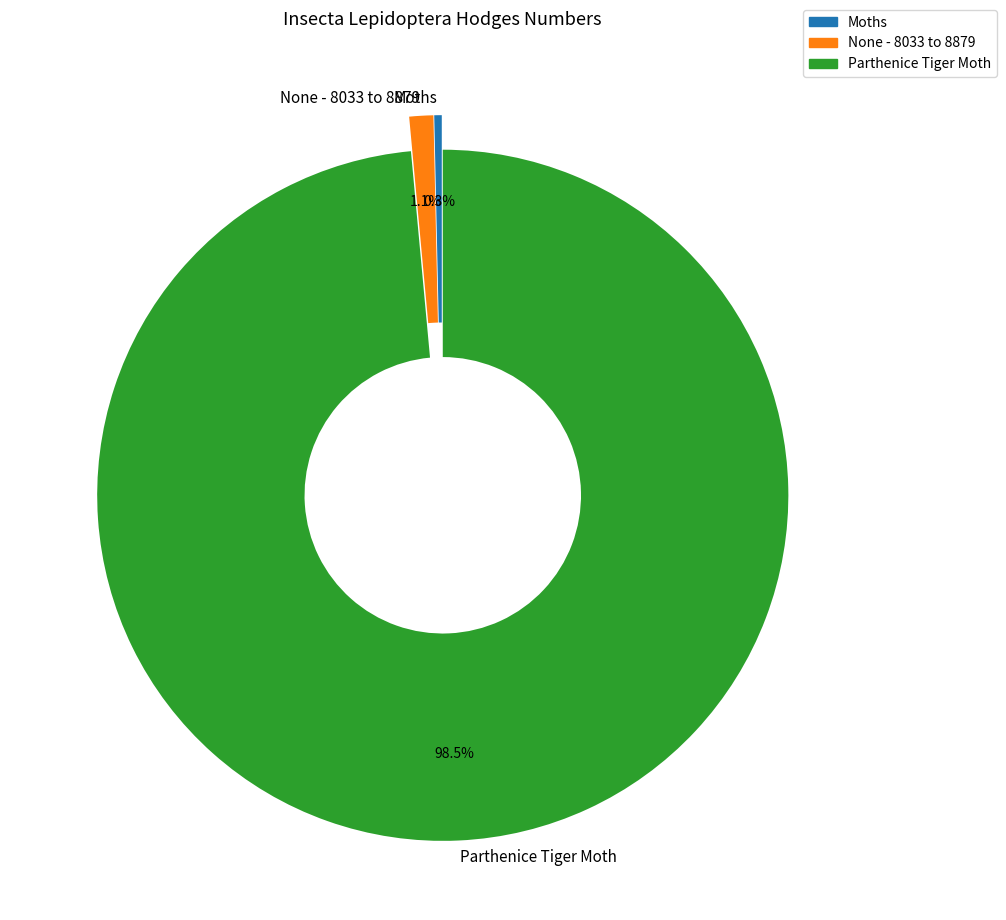

Count the number of slices in the pie.

3